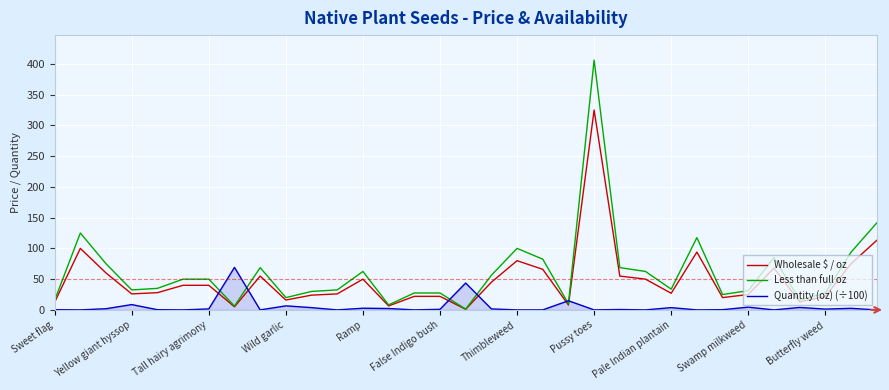

Does the chart have visible grid lines?

Yes